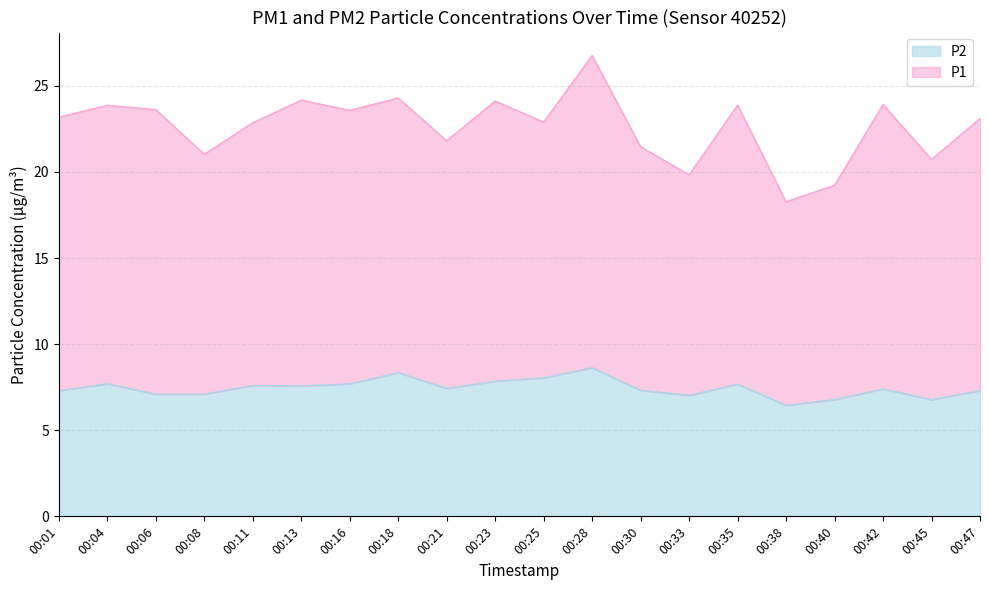

Reading left to right, list all the values displayed in this chart.

P1: 00:01=23.2	00:04=23.9	00:06=23.6	00:08=21.0	00:11=22.9	00:13=24.2	00:16=23.6	00:18=24.3	00:21=21.8	00:23=24.1	00:25=22.9	00:28=26.8	00:30=21.5	00:33=19.8	00:35=23.9	00:38=18.3	00:40=19.2	00:42=23.9	00:45=20.7	00:47=23.1
P2: 00:01=7.3	00:04=7.7	00:06=7.1	00:08=7.1	00:11=7.6	00:13=7.6	00:16=7.7	00:18=8.3	00:21=7.4	00:23=7.8	00:25=8.1	00:28=8.6	00:30=7.3	00:33=7.0	00:35=7.7	00:38=6.5	00:40=6.8	00:42=7.4	00:45=6.8	00:47=7.3